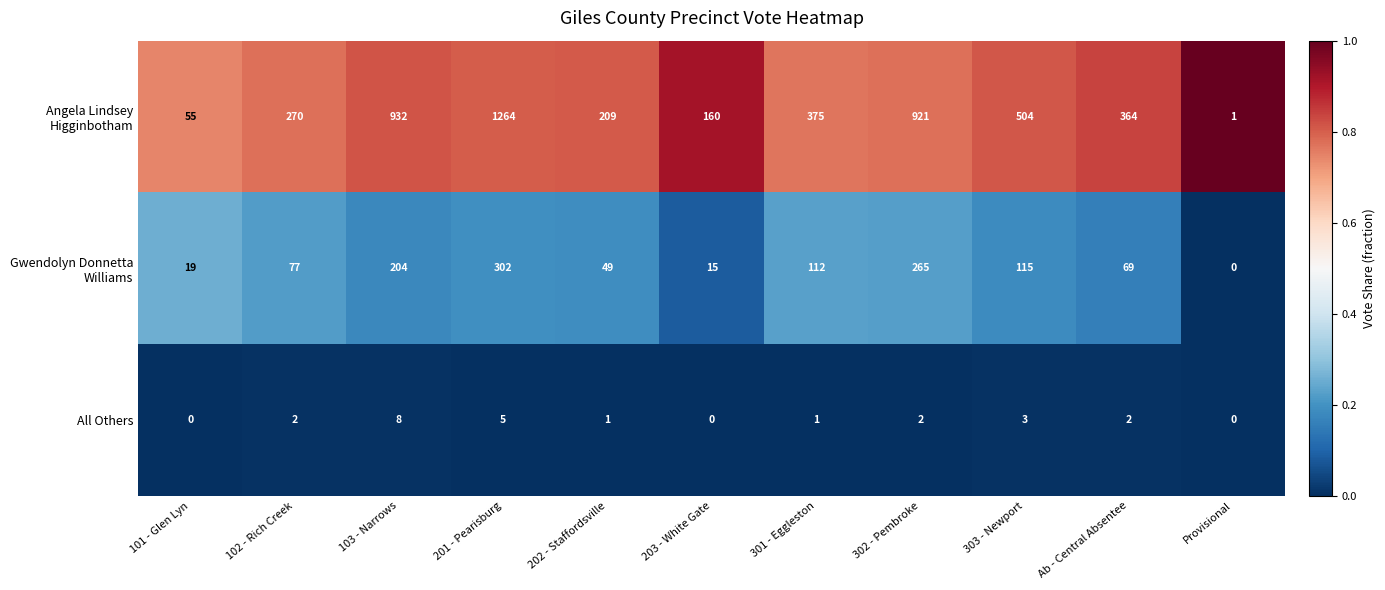

What is the approximate value of All Others at 303 - Newport?

3